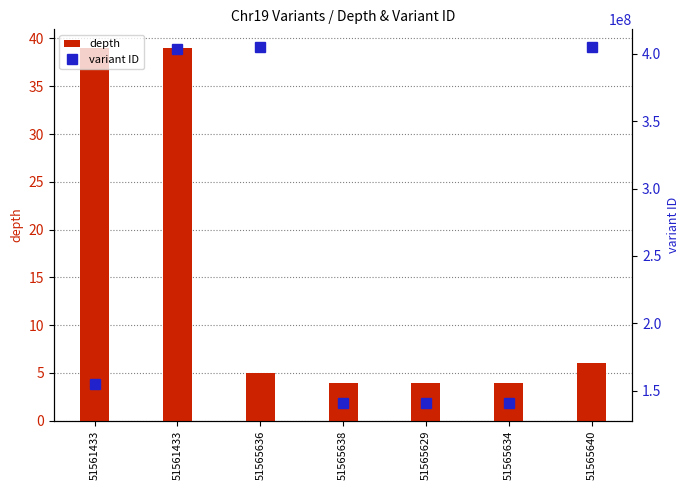

Between 51561433 and 51565634, which series saw the biggest shift?

variant ID